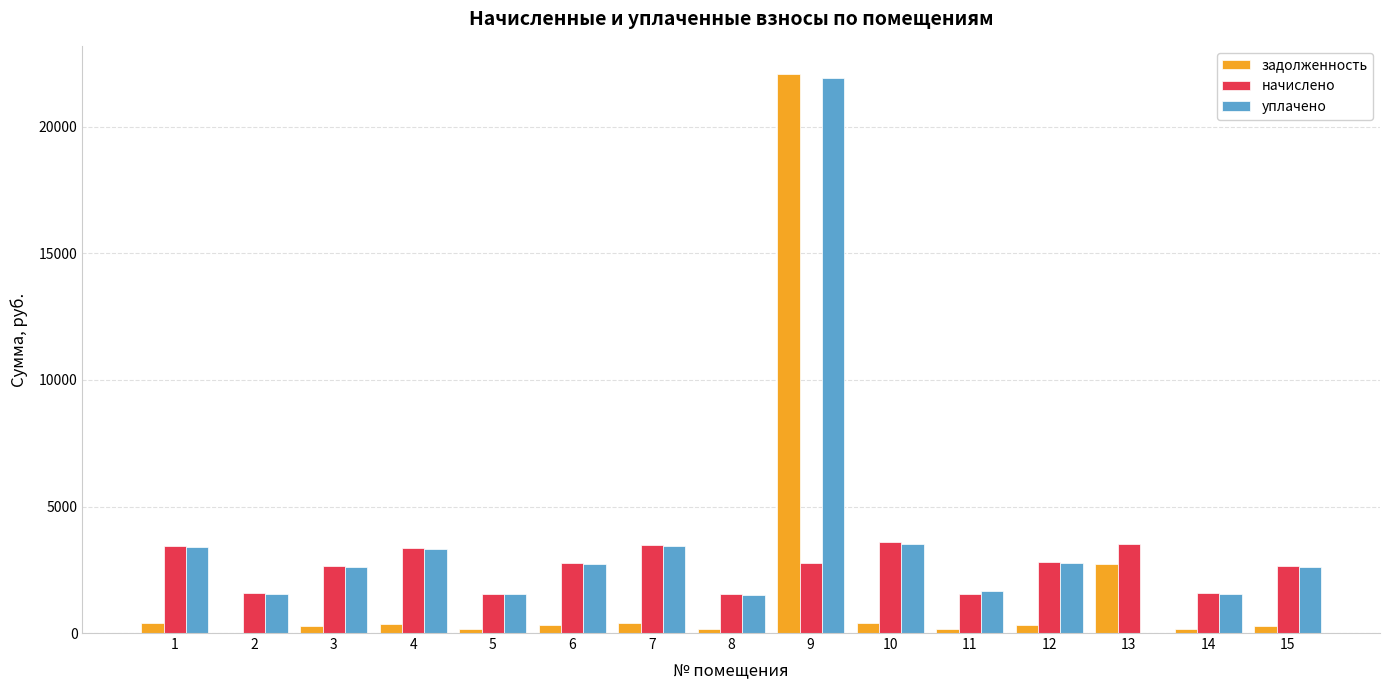

What is the approximate value of уплачено at 2?

1546.4